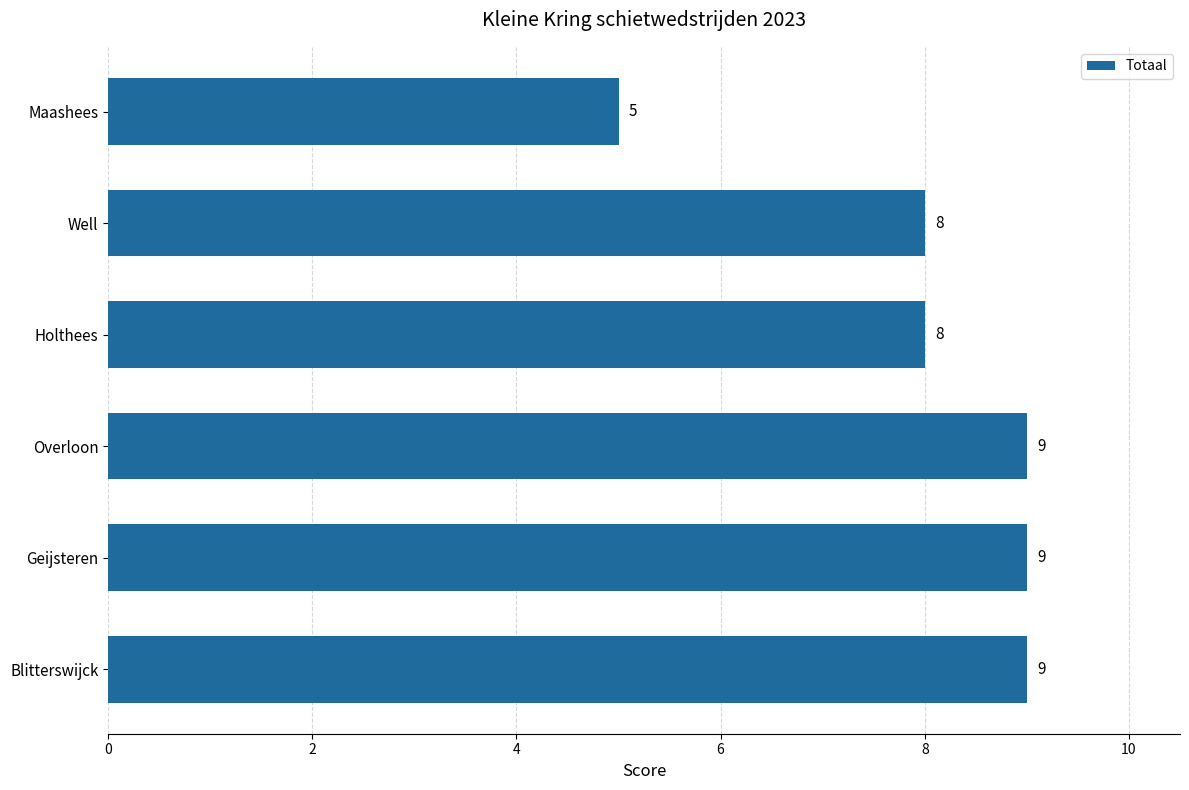

How many values are between 8 and 9?

5